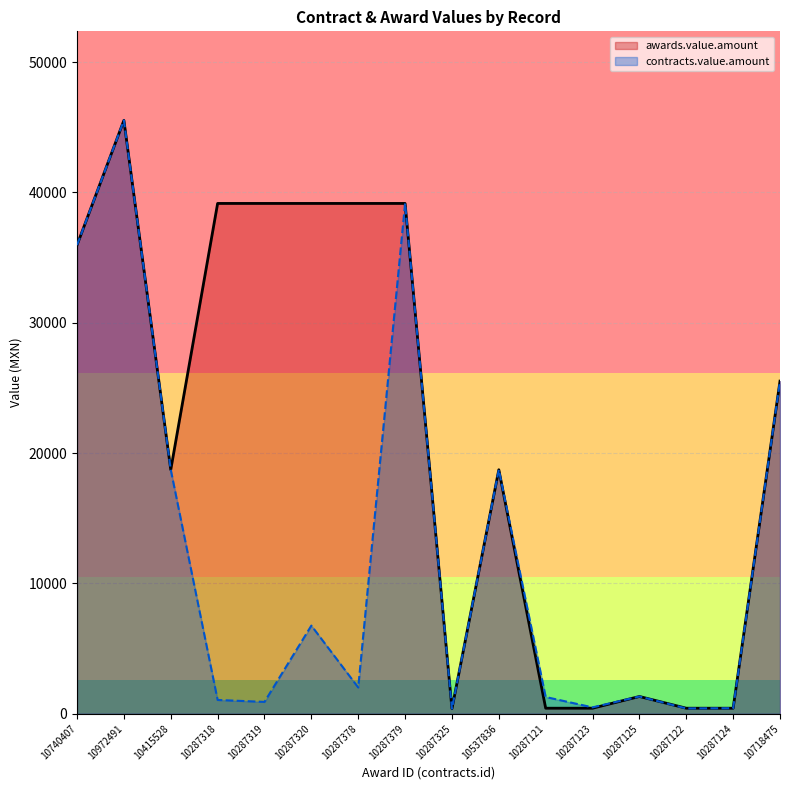

Is it true that contracts.value.amount equals 2262.4 at 10287121?

False